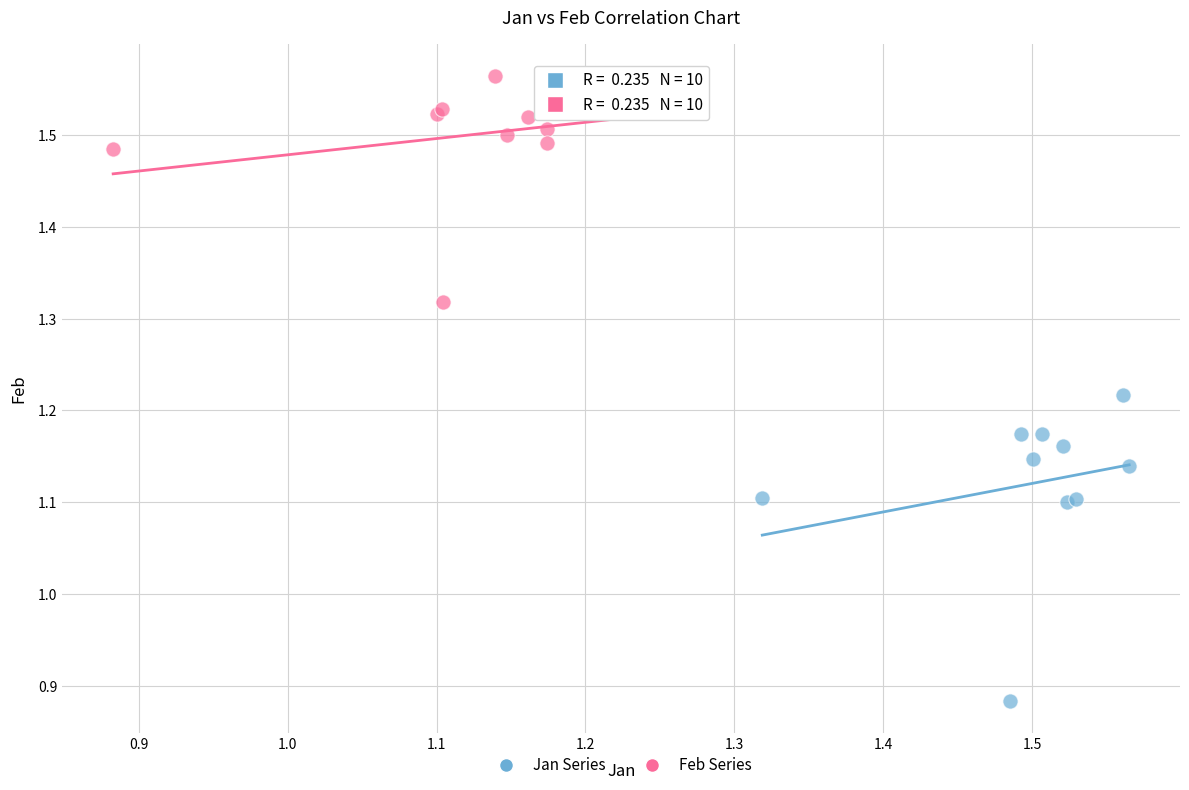

Which series reaches the maximum Y coordinate?

Feb Series